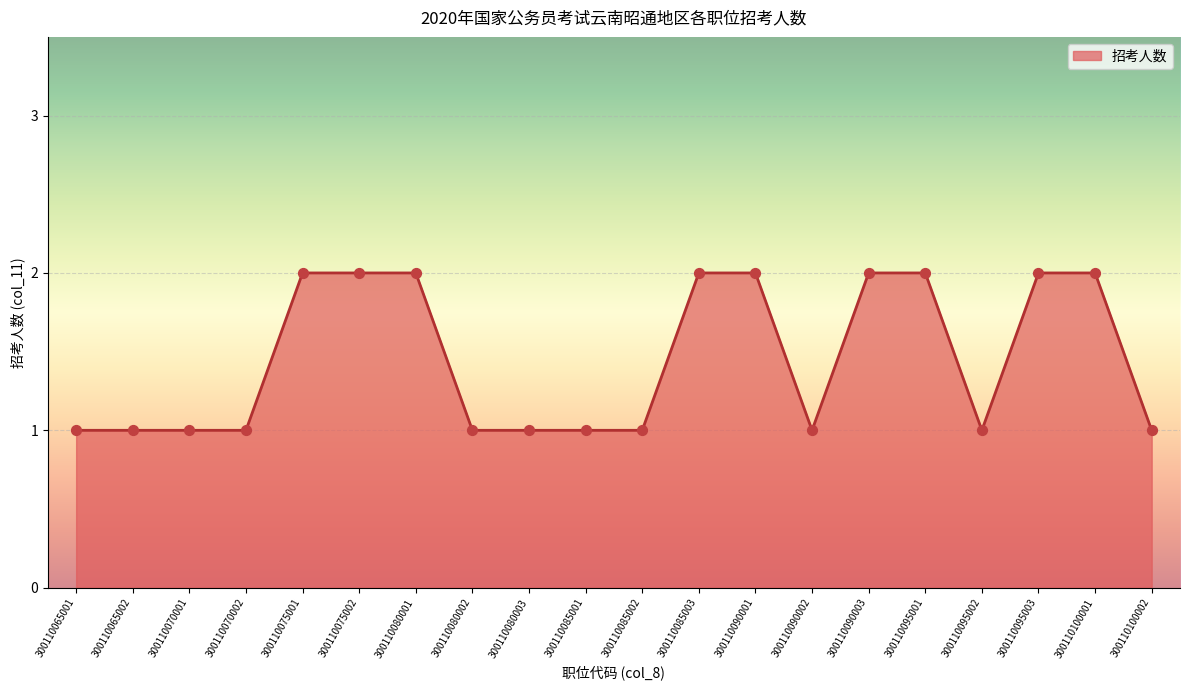

What is the change in value from 300110085003 to 300110090002?

-1